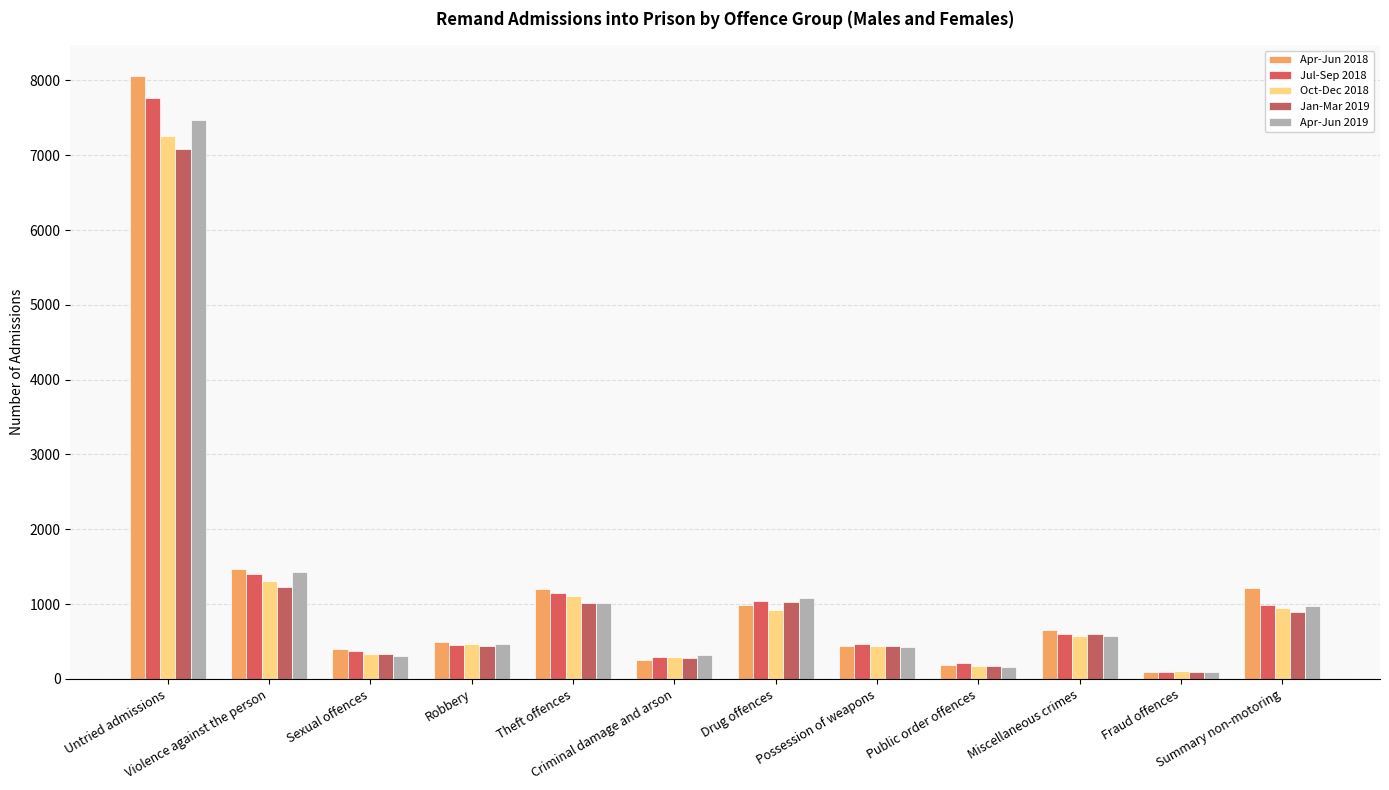

How many bars are there in total?

60